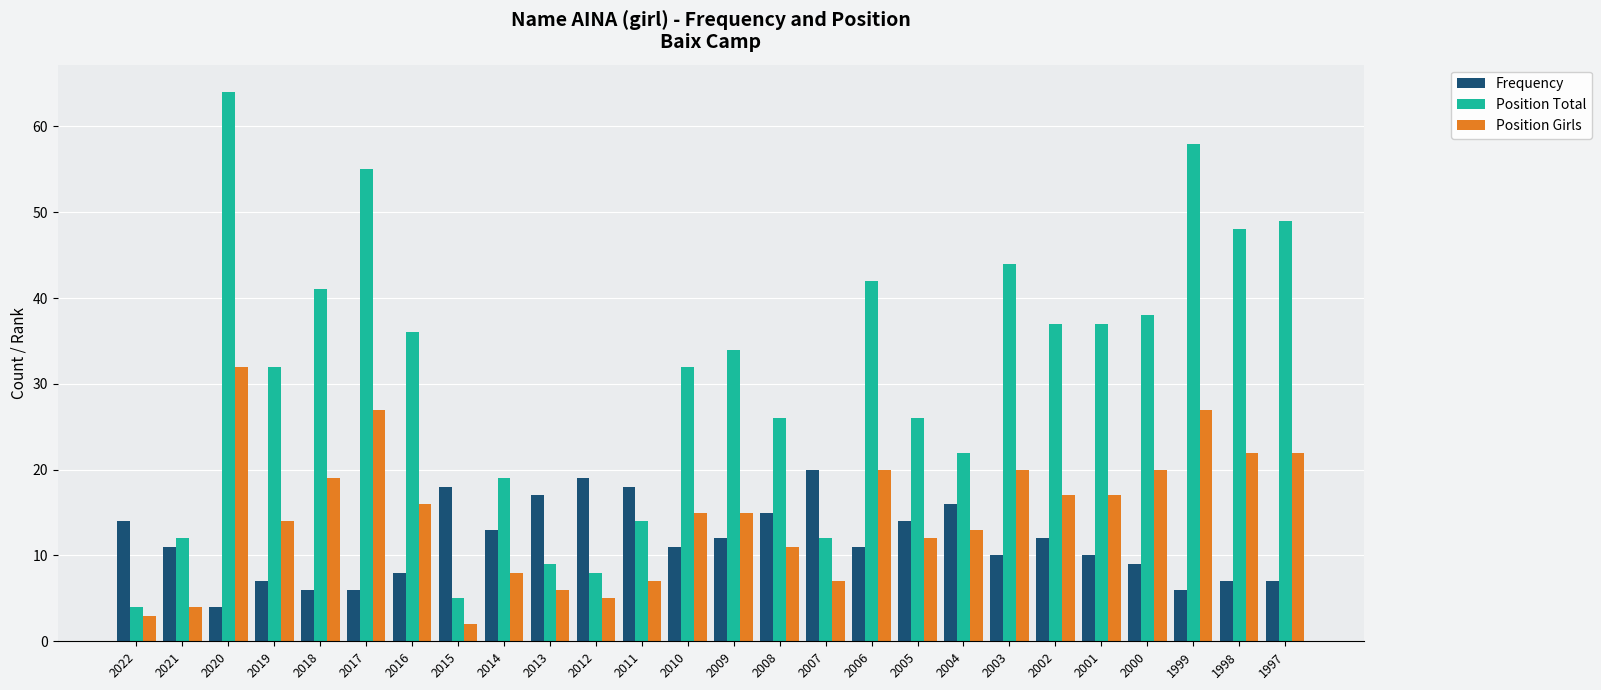

At which category is the sum across all series the highest?

2020